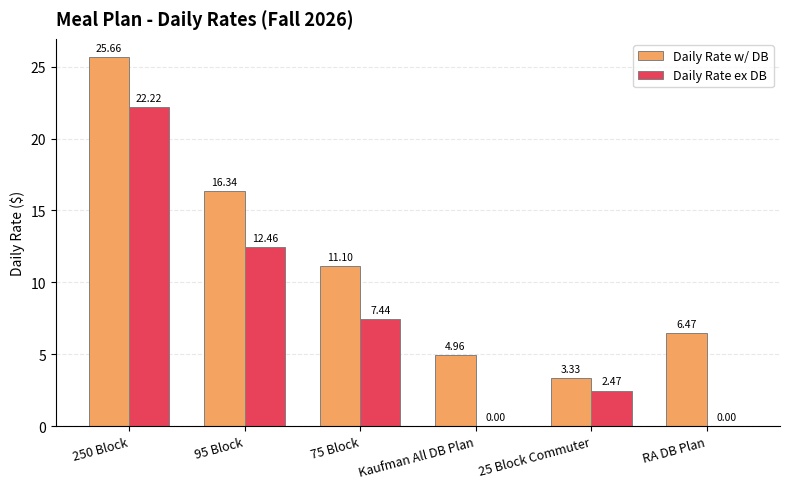

At which label does Daily Rate ex DB first exceed 7?

250 Block